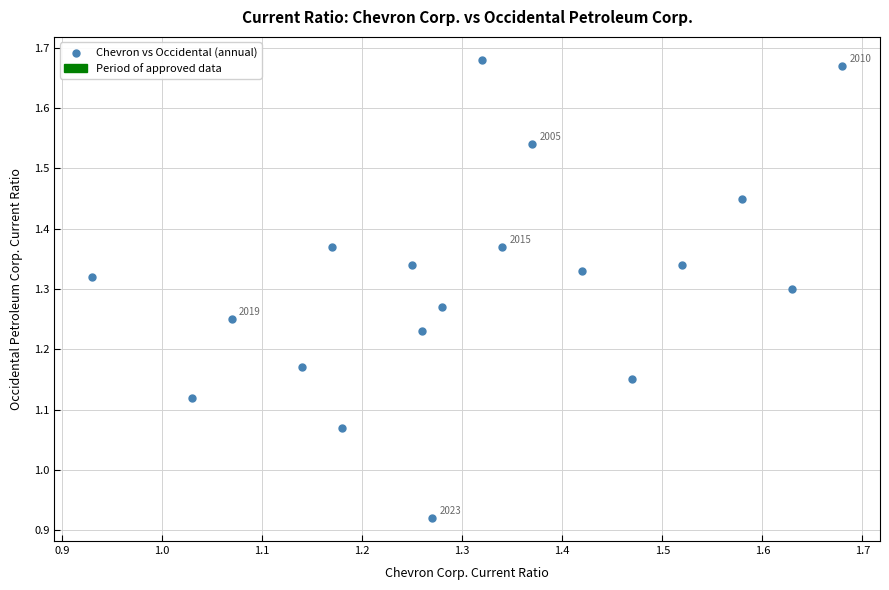

What is the range of X values (max minus min)?

0.7